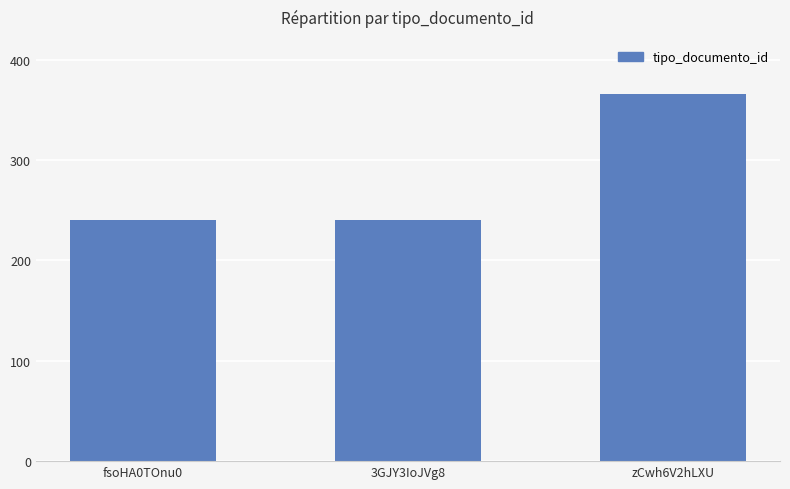

Which has a higher value, fsoHA0TOnu0 or zCwh6V2hLXU?

zCwh6V2hLXU